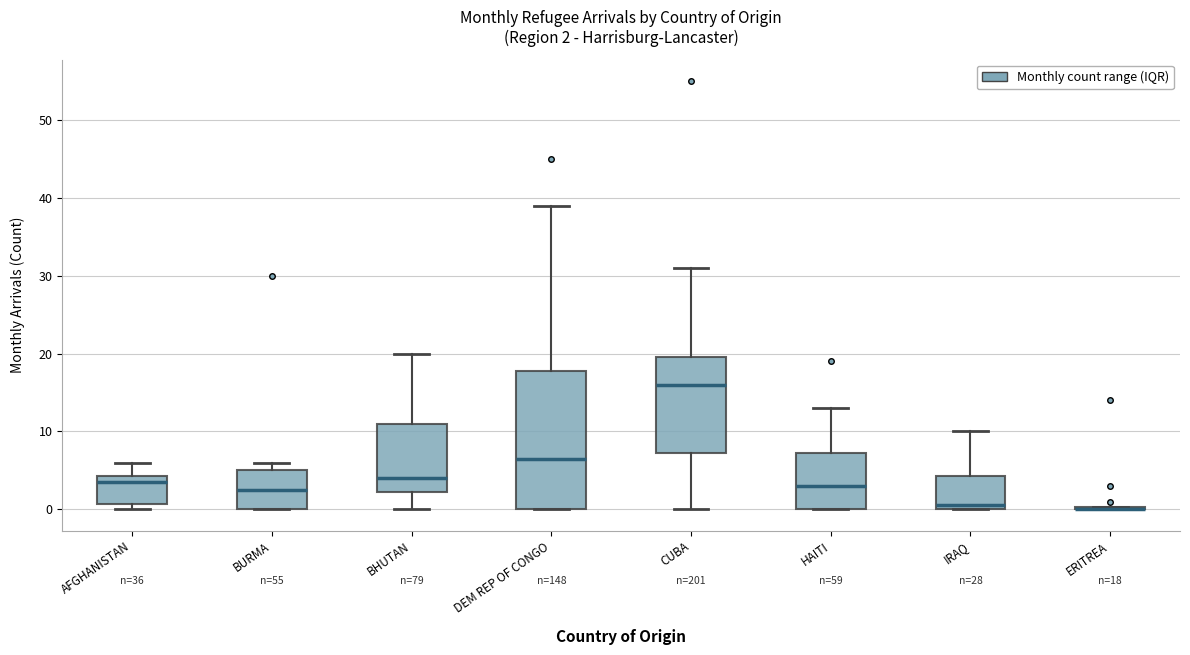

Comparing the boxes themselves (not the whiskers), which one is the tallest?

DEM REP OF CONGO